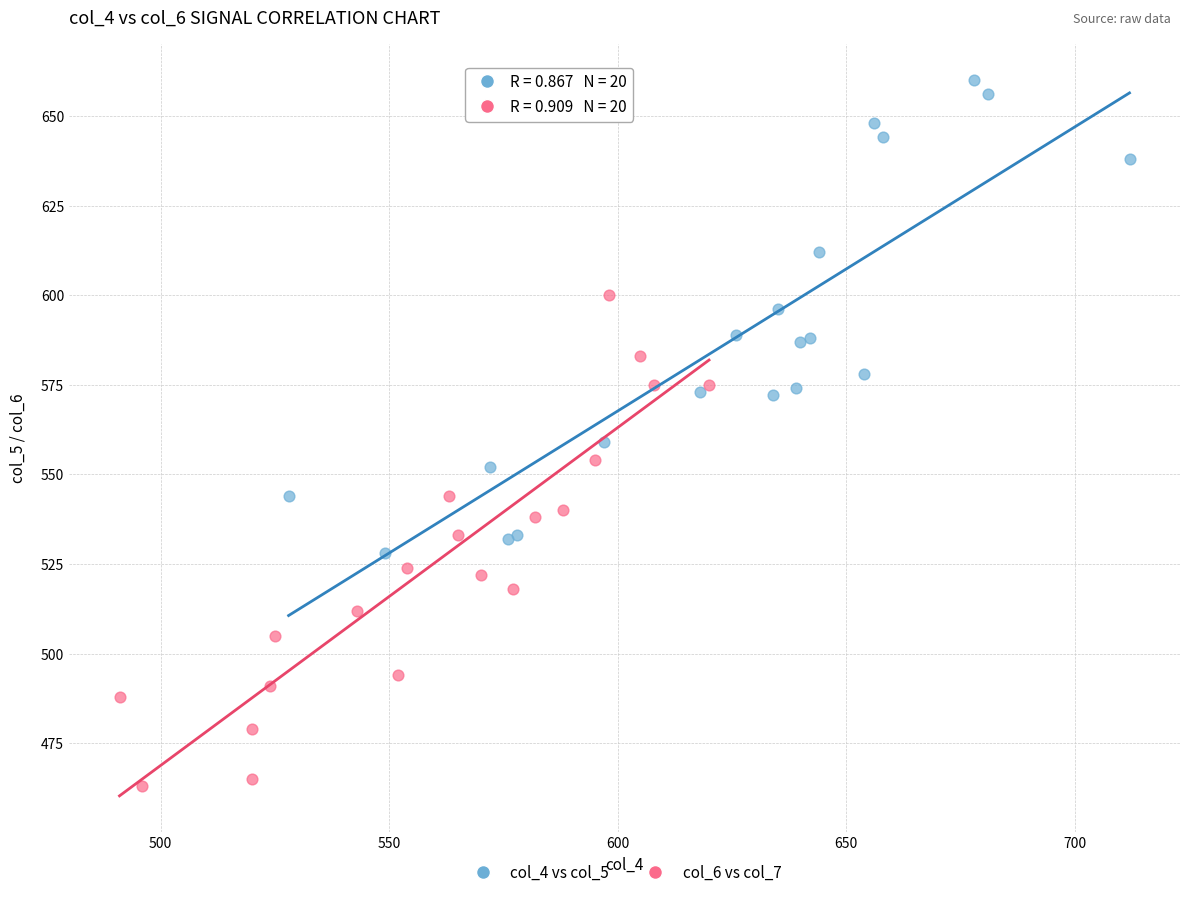

Which series contains the lowest Y value?

col_6 vs col_7